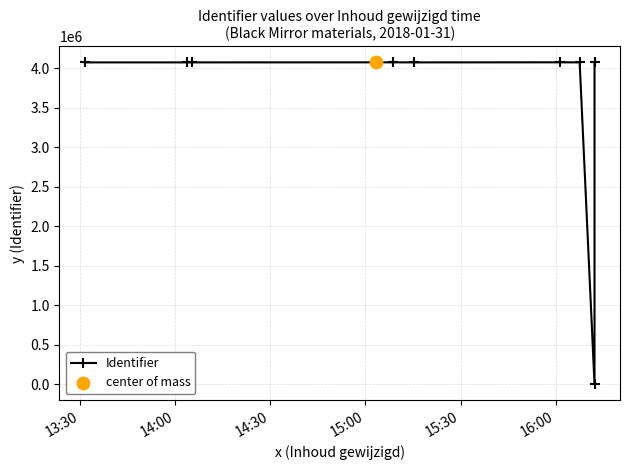

Which has a higher value, 16:00 or 15:30?

16:00